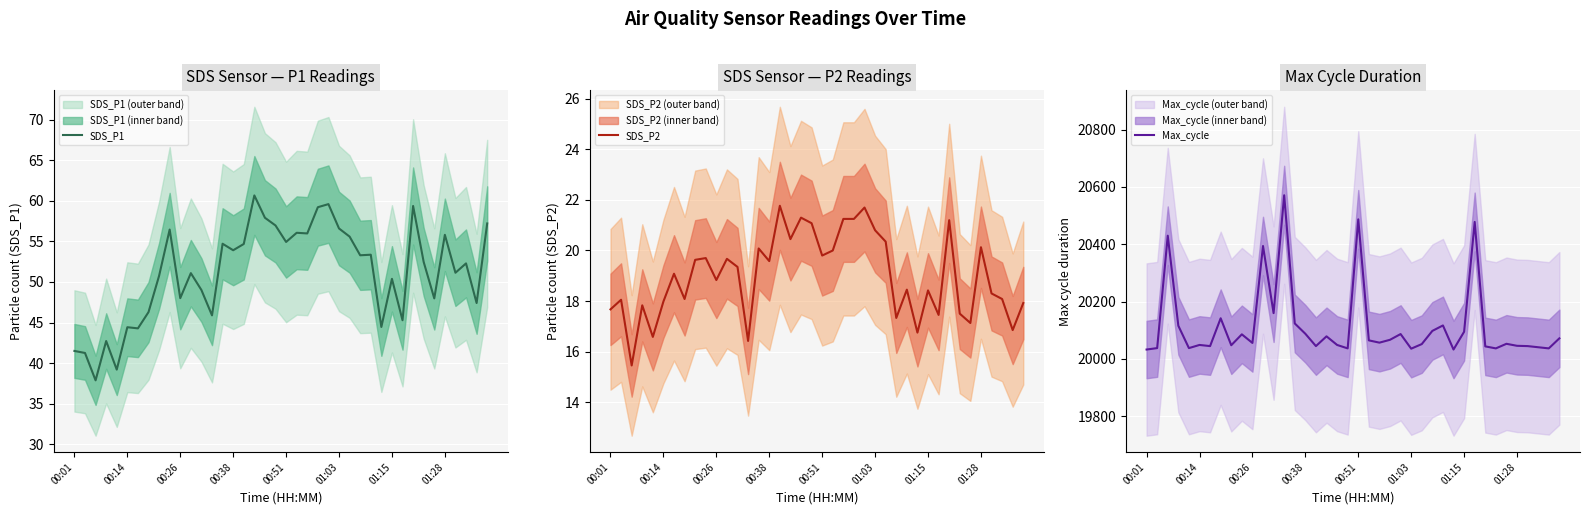

The SDS_P2 series shows 36.9 at 22. True or false?

False